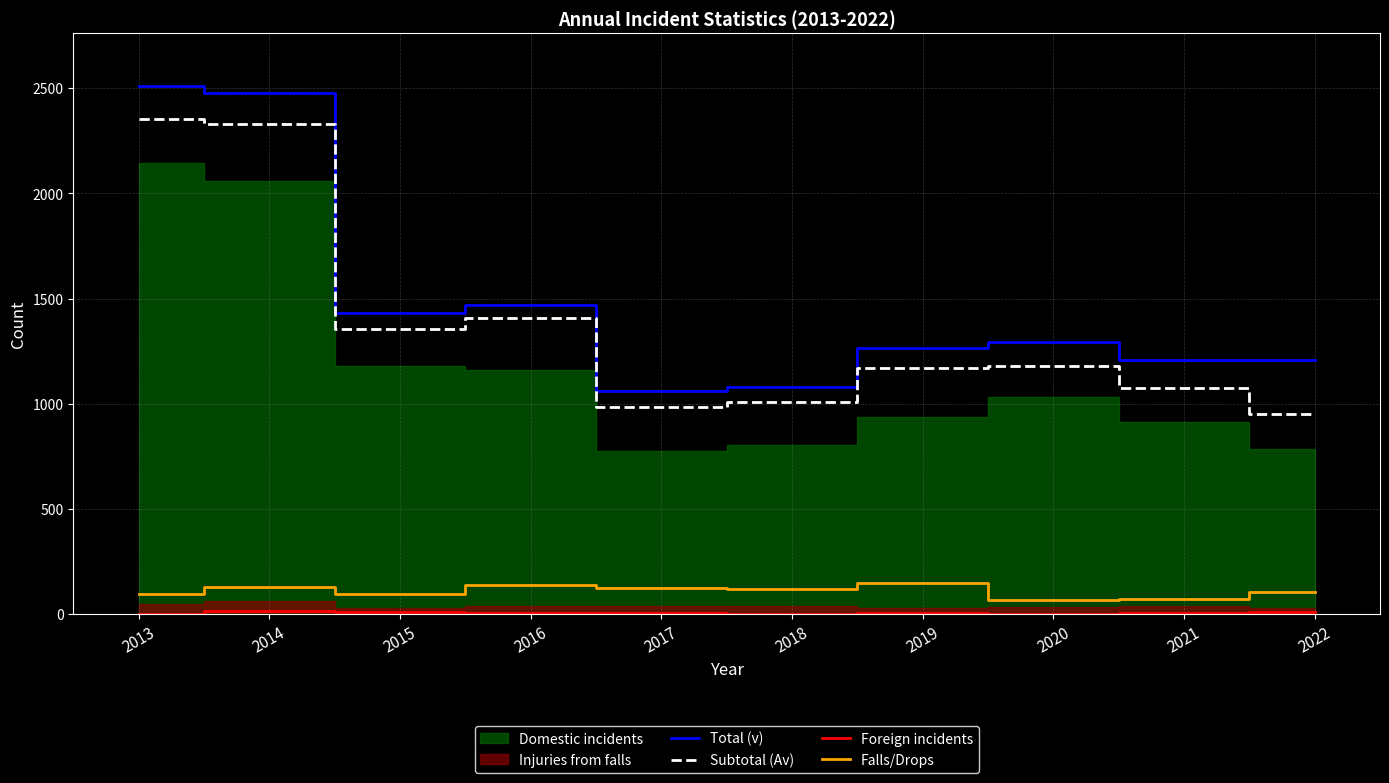

Does the chart display data point markers on the line(s)?

No